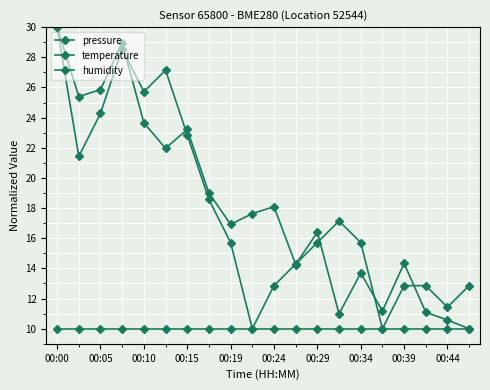

Which series has the largest total across all categories?

pressure